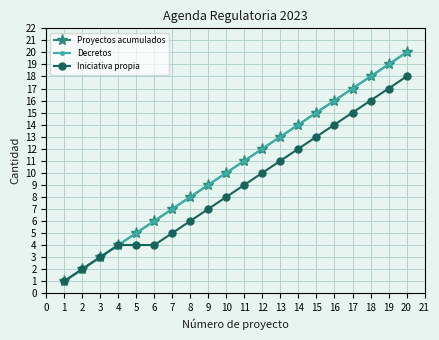

Does the chart have visible grid lines?

Yes